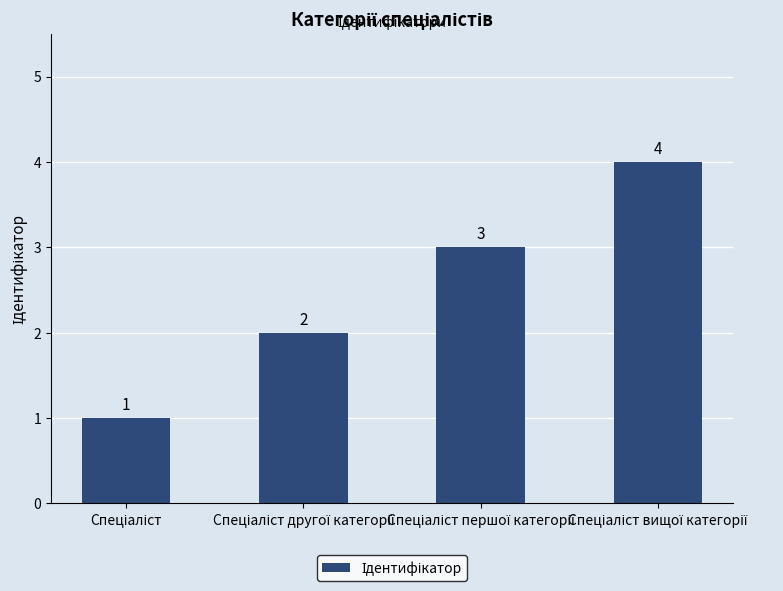

How many series are shown in this chart?

1